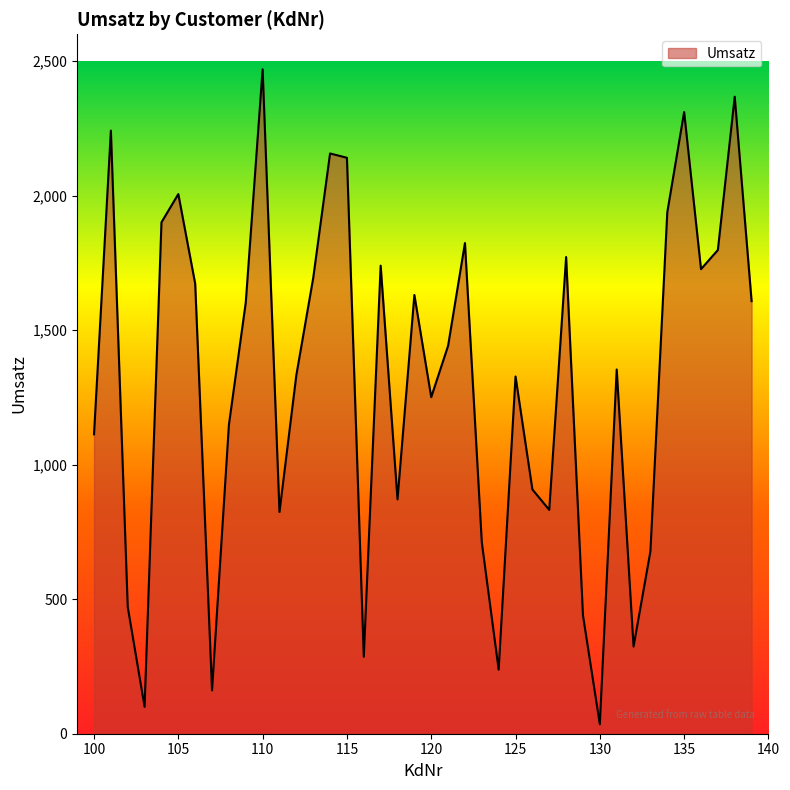

What is the difference between the maximum and minimum values?

2435